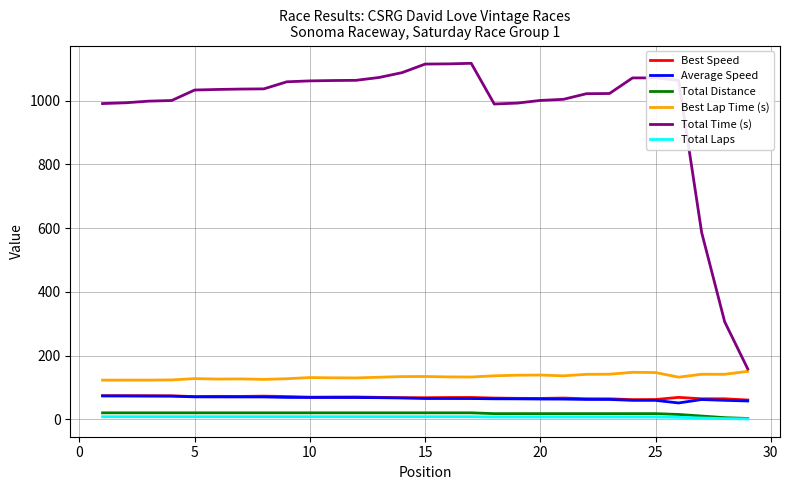

What are all the series names shown in the legend?

Best Speed, Average Speed, Total Distance, Best Lap Time (s), Total Time (s), Total Laps